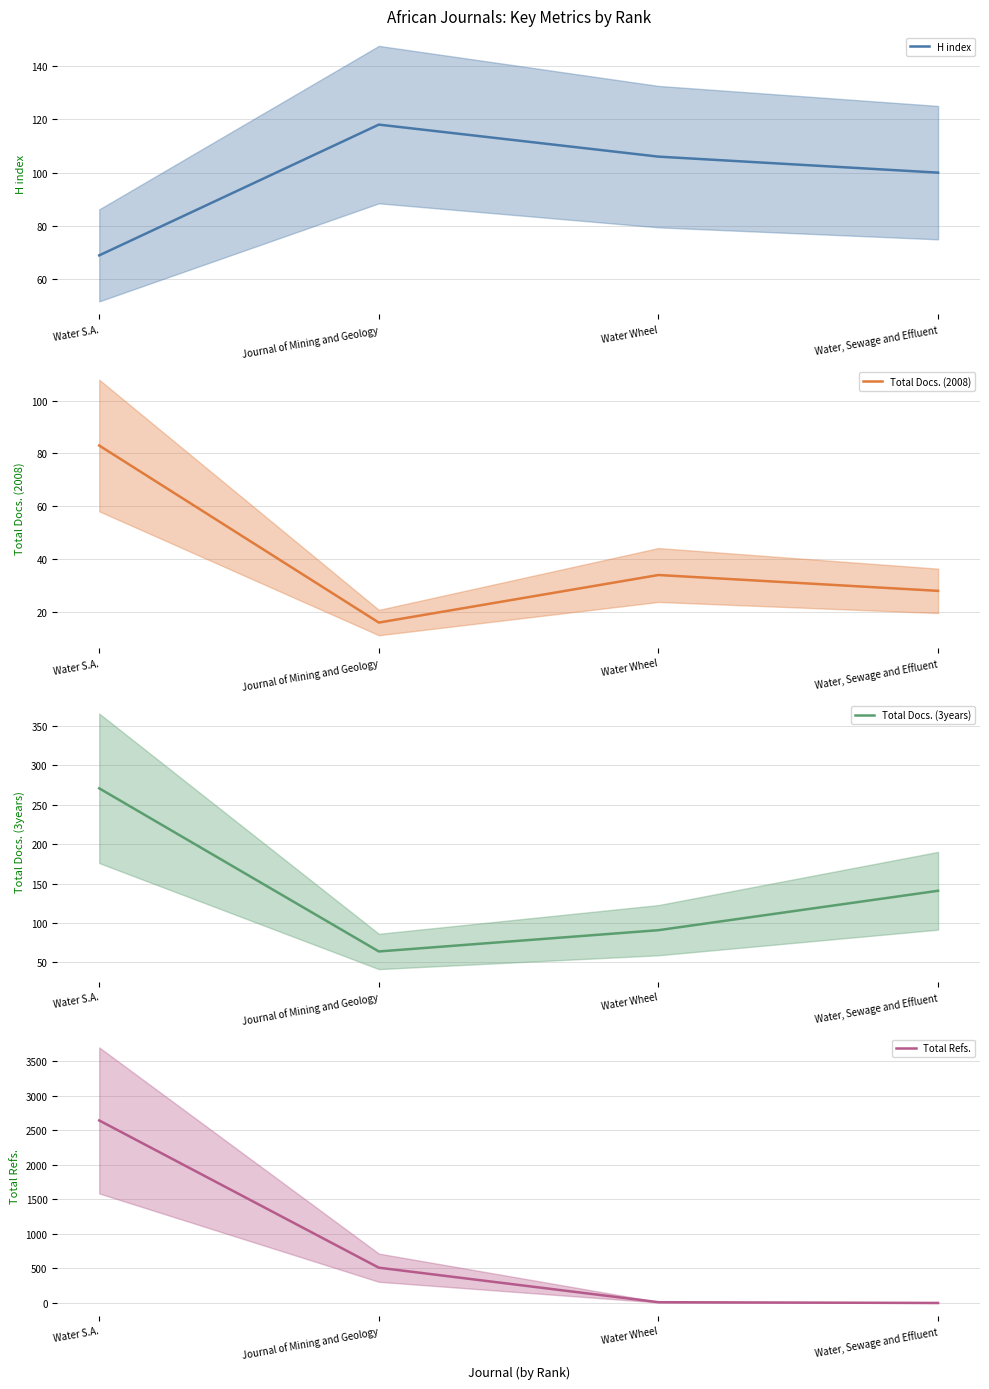

What is the label of the 3rd point from the left?

Water Wheel